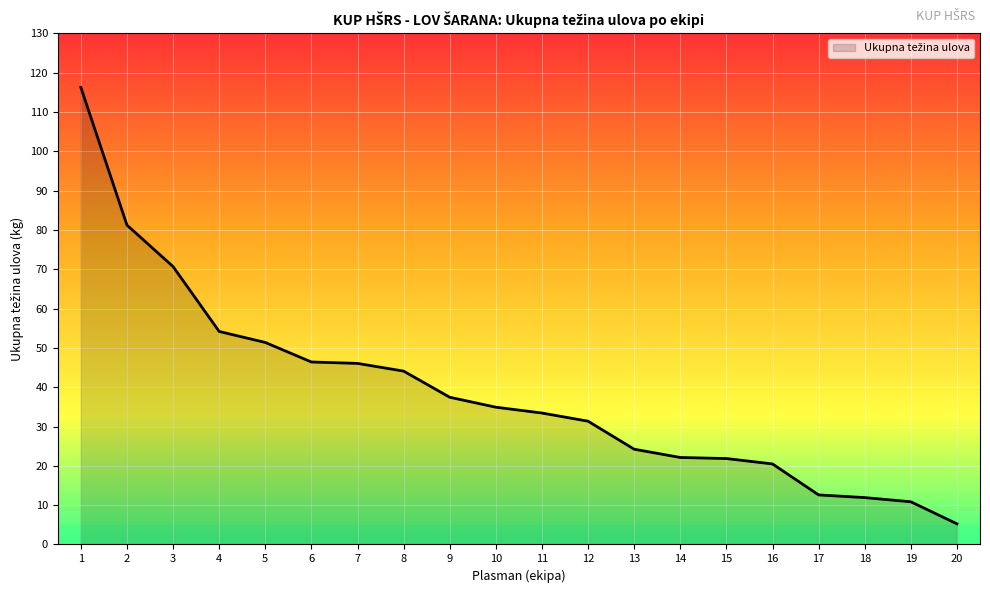

The chart shows a value of 14.2 at 14. True or false?

False